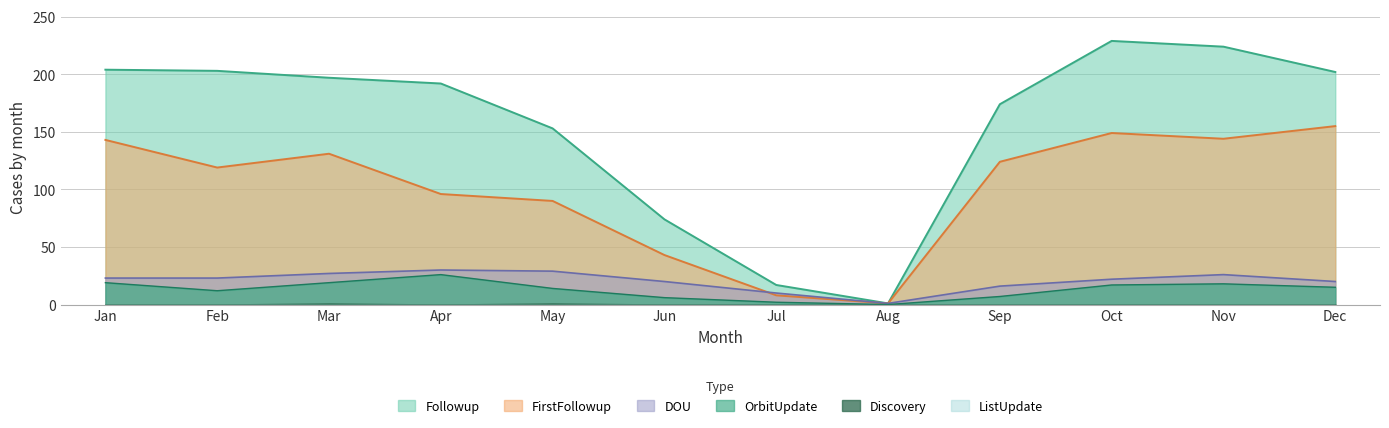

Count the number of categories in the chart.

12